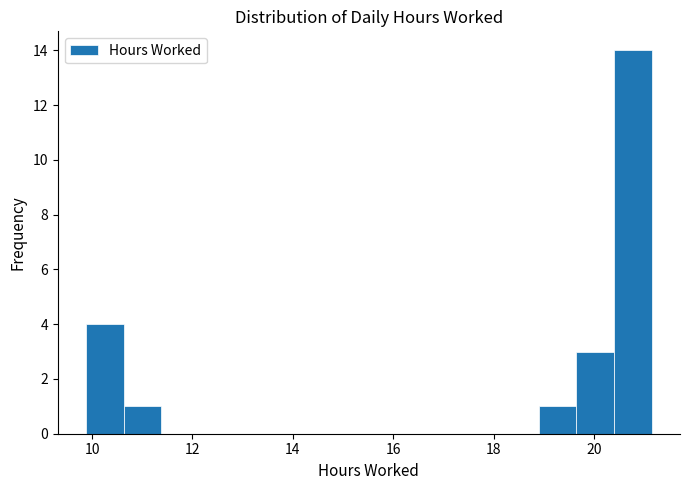

Read against the x-axis, roughly where is the centre of the tallest bar?

20.8